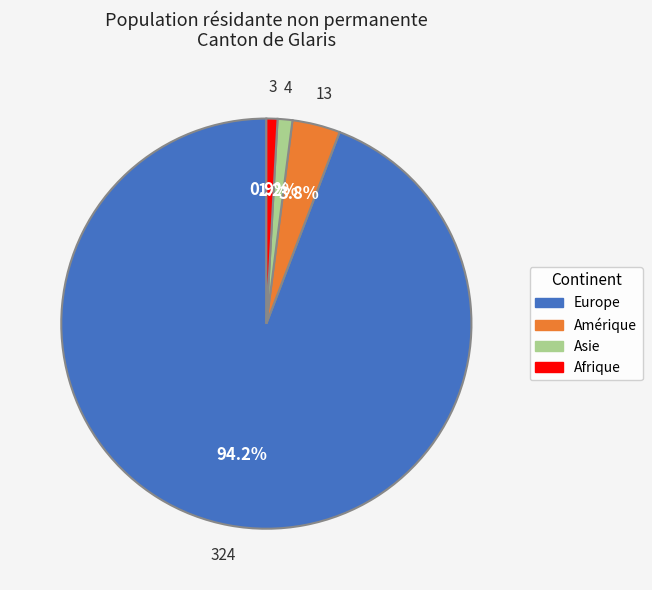

What percentage do Europe and Asie together represent?

95.3%